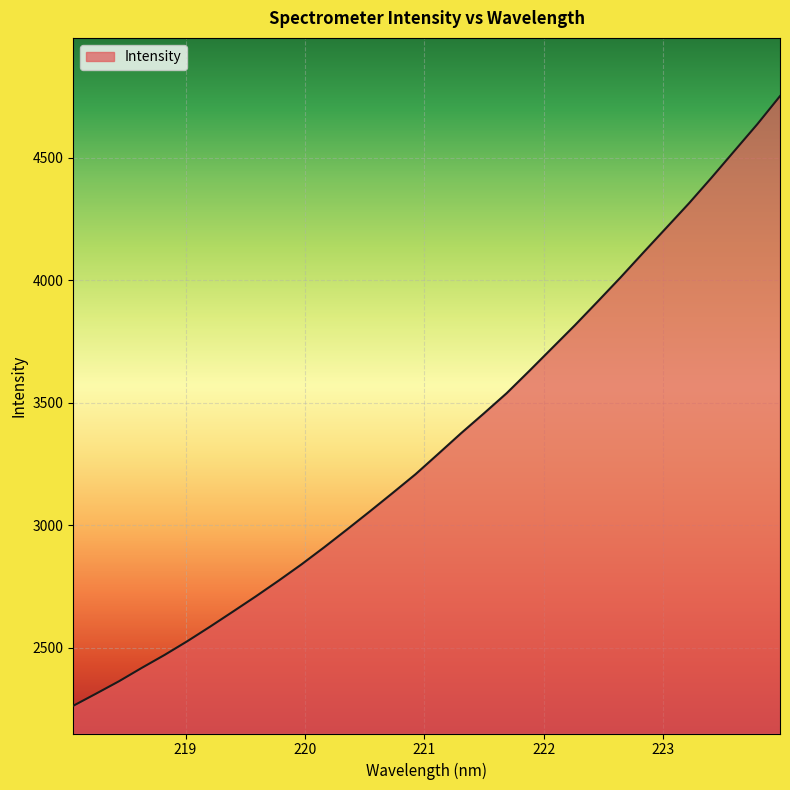

How many series are shown in this chart?

1